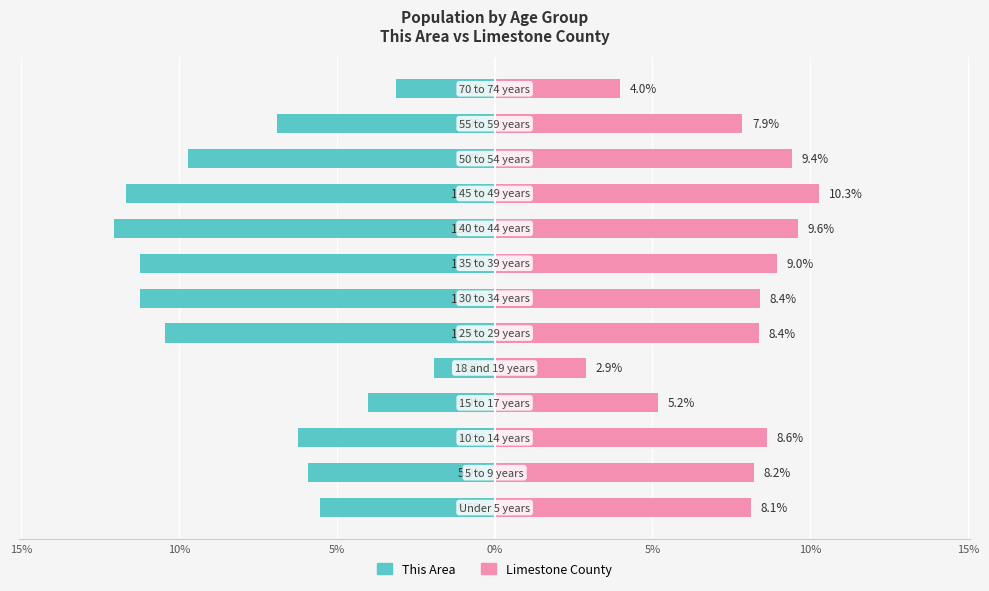

How many values in the This Area series are below -6?

8